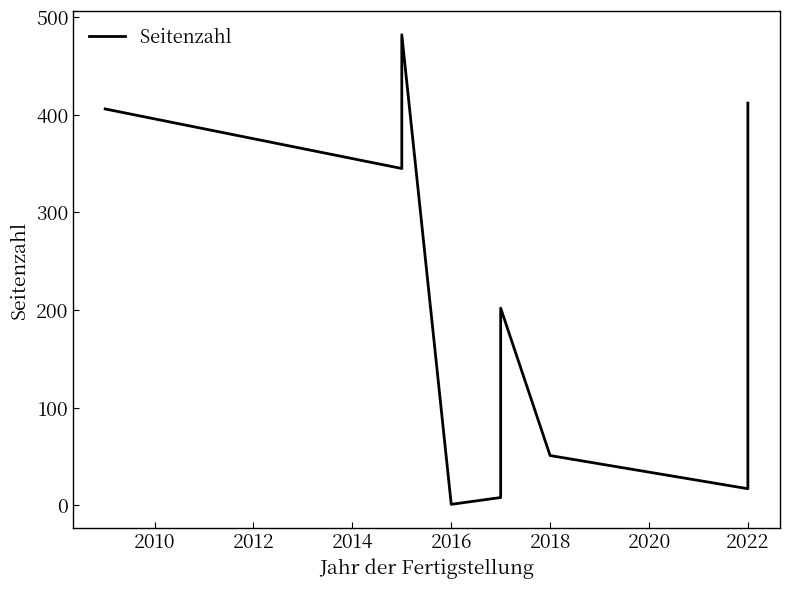

Count the number of data series in this chart.

1